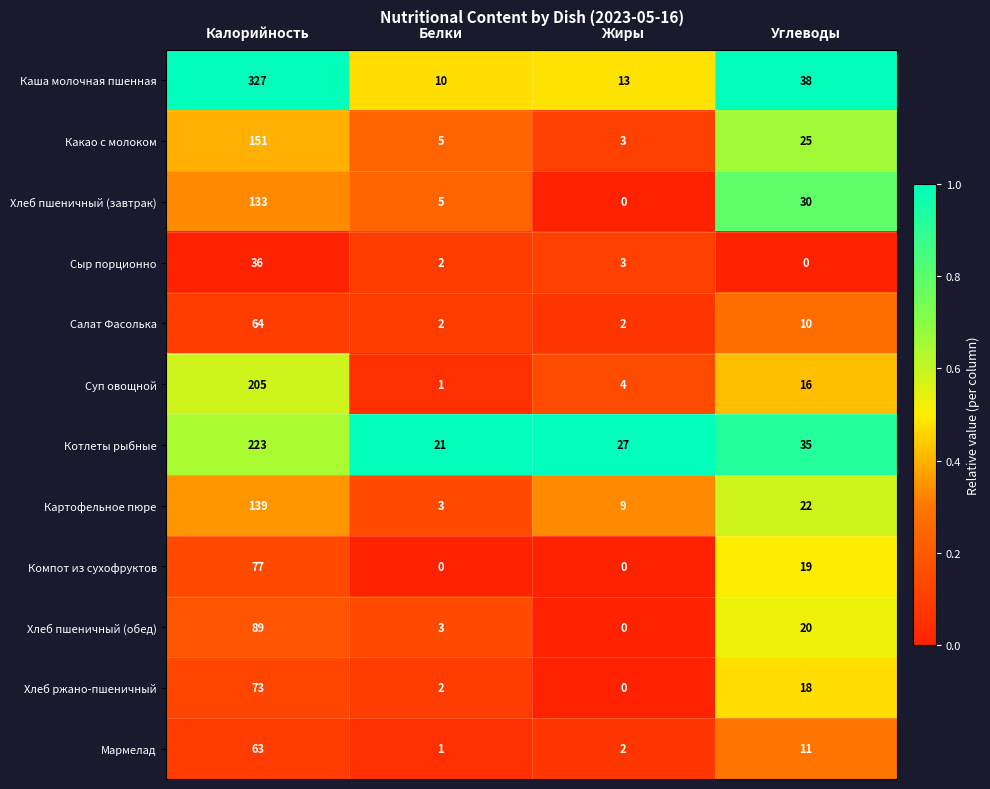

At which label does Сыр порционно first exceed 3?

Калорийность